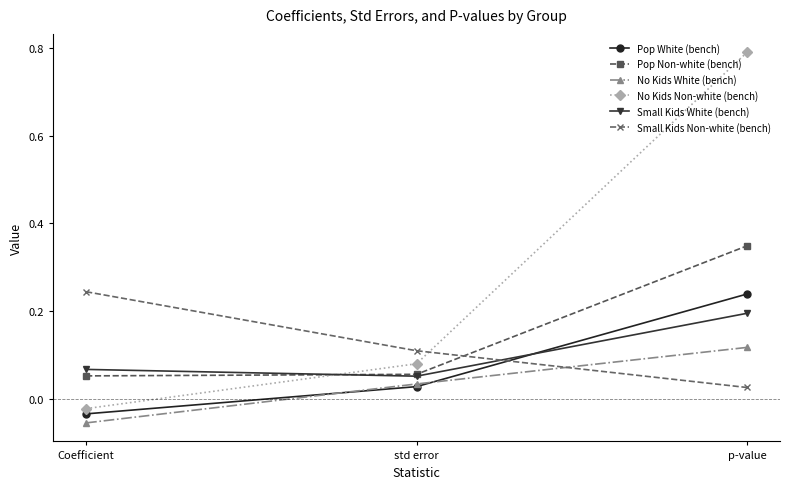

List the labels in order of Pop White (bench) value, smallest first.

Coefficient, std error, p-value